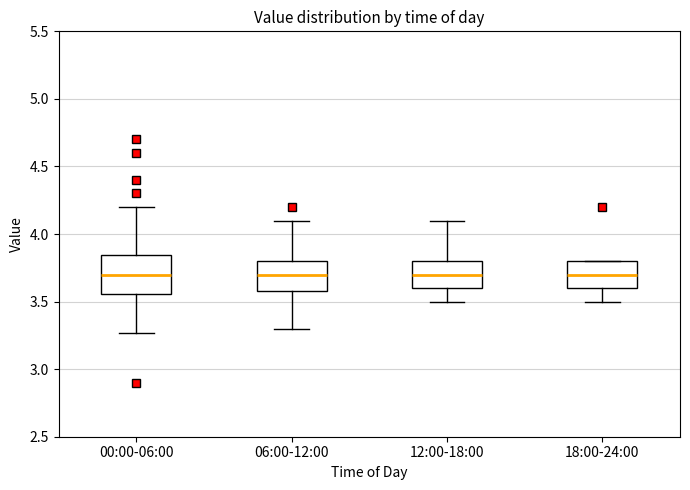

Where does the lower whisker of the box for 18:00-24:00 end on the y-axis? The values are not printed on the chart, so give them approximately, as read against the axis.

3.50